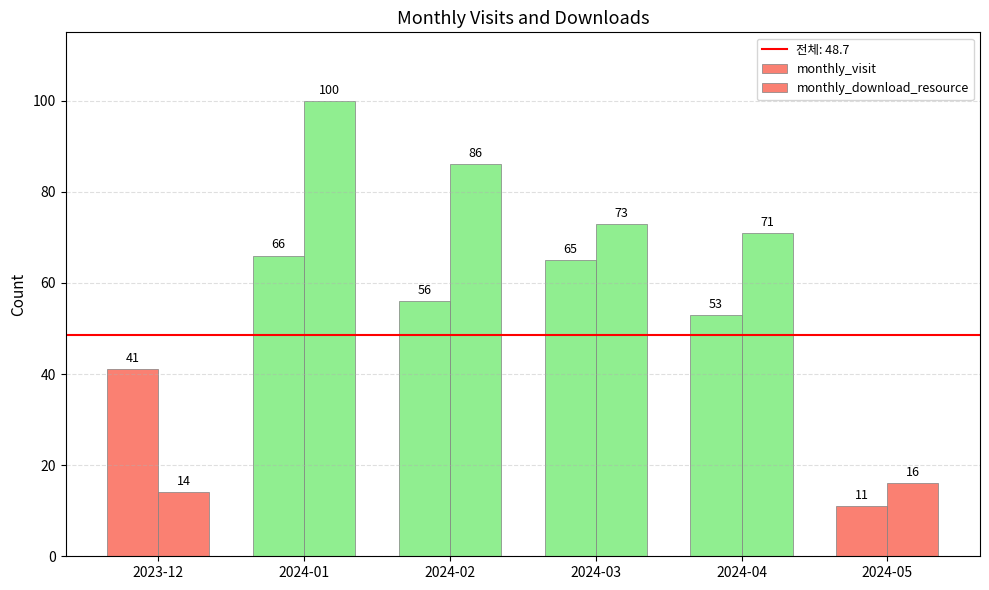

How many data points does each series have?

6